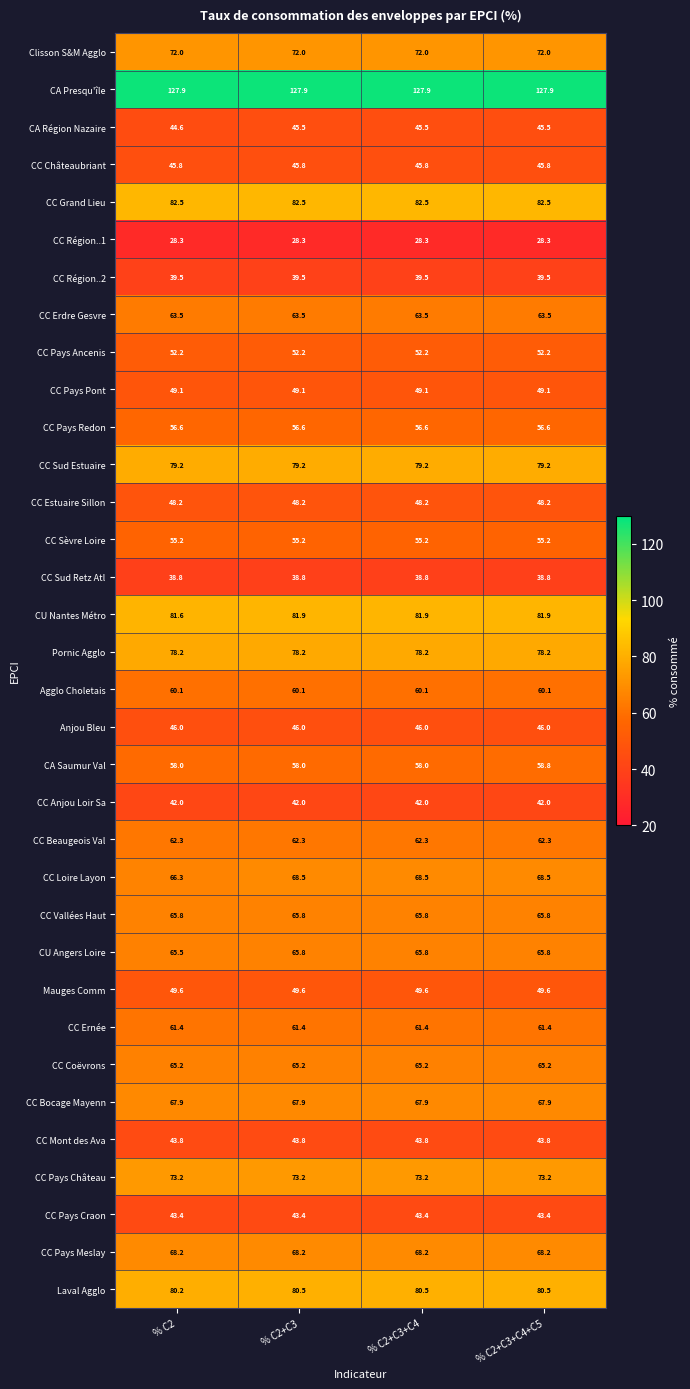

What is the sum of all Agglo Choletais values?

240.4